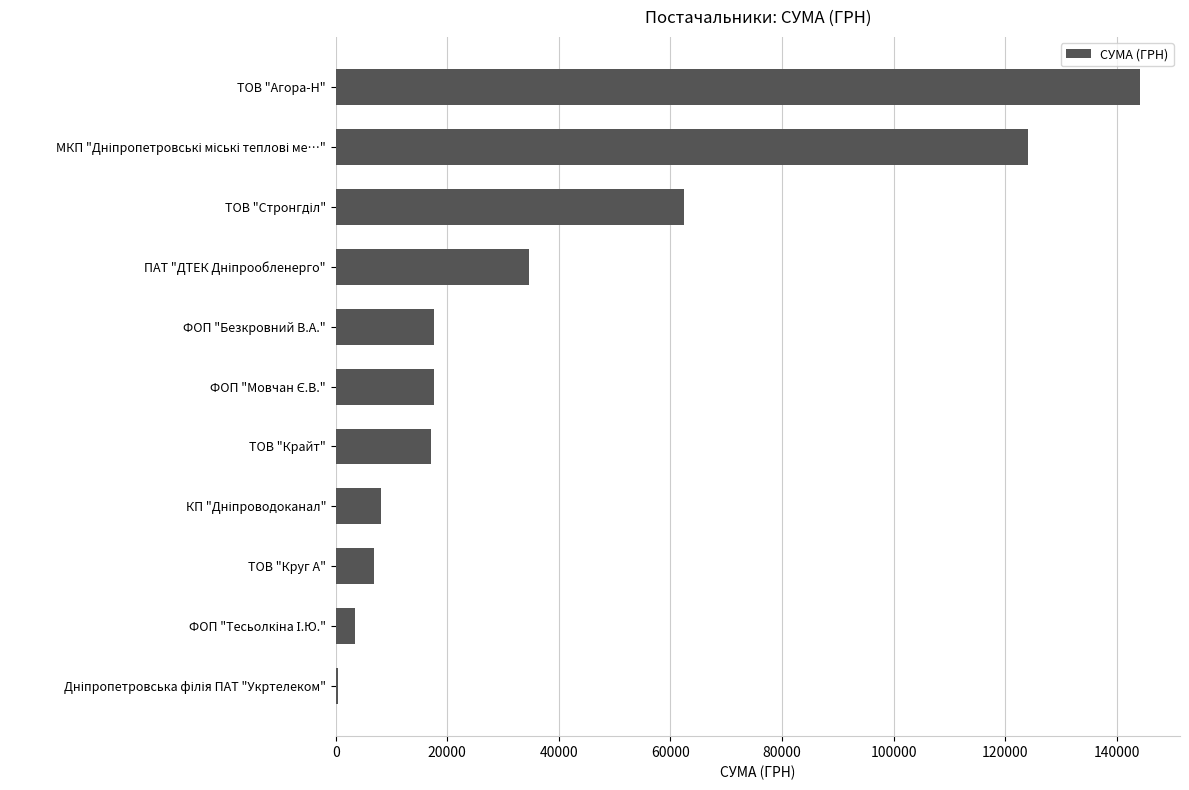

What is the change in value from ТОВ "Крайт" to ТОВ "Круг А"?

-10240.1